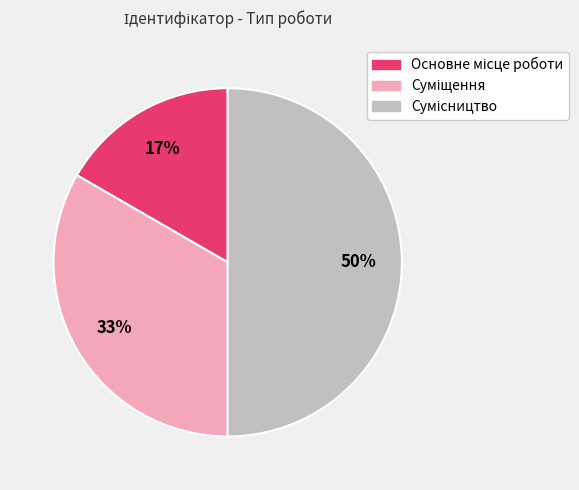

To the nearest percent, what is the average slice percentage?

33%